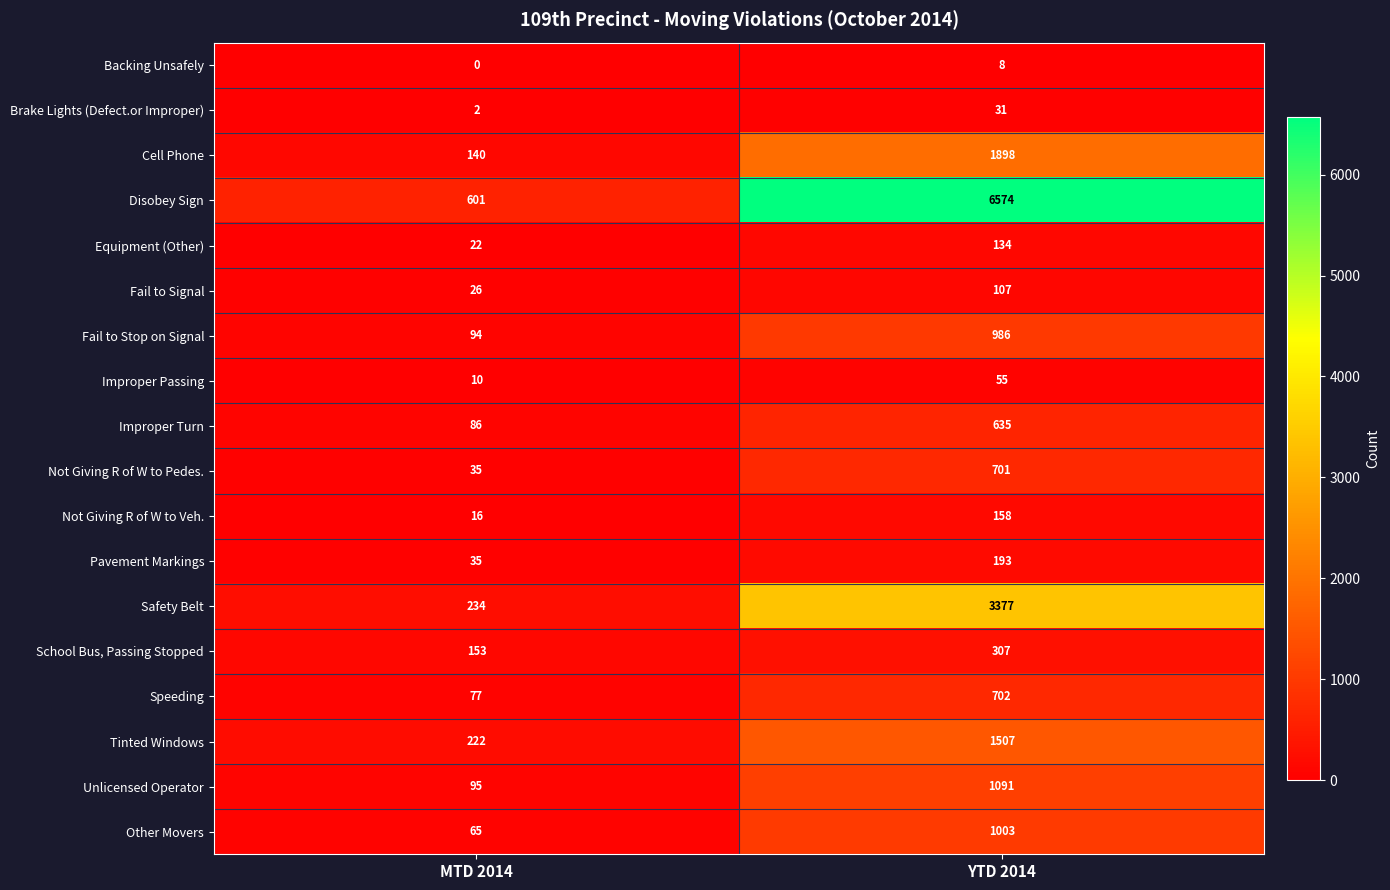

Which series changed the most between MTD 2014 and YTD 2014?

Disobey Sign